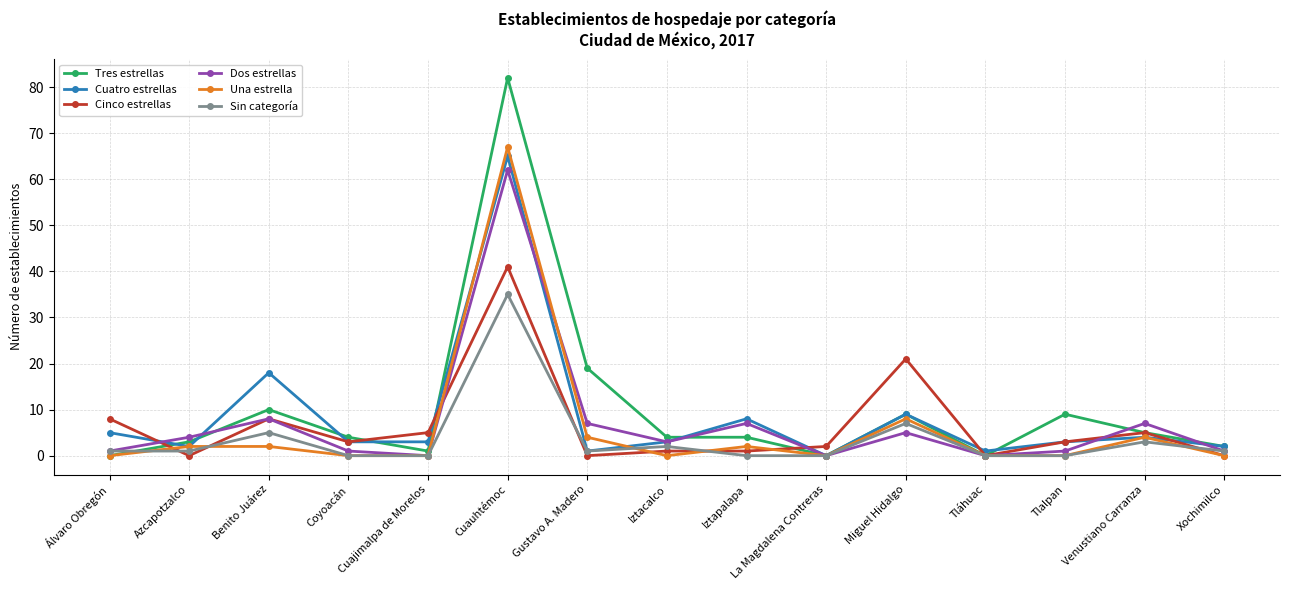

Reading right to left, list all the values displayed in this chart.

Tres estrellas: Xochimilco=2	Venustiano Carranza=5	Tlalpan=9	Tláhuac=0	Miguel Hidalgo=9	La Magdalena Contreras=0	Iztapalapa=4	Iztacalco=4	Gustavo A. Madero=19	Cuauhtémoc=82	Cuajimalpa de Morelos=1	Coyoacán=4	Benito Juárez=10	Azcapotzalco=3	Álvaro Obregón=0
Cuatro estrellas: Xochimilco=2	Venustiano Carranza=4	Tlalpan=3	Tláhuac=1	Miguel Hidalgo=9	La Magdalena Contreras=0	Iztapalapa=8	Iztacalco=3	Gustavo A. Madero=1	Cuauhtémoc=65	Cuajimalpa de Morelos=3	Coyoacán=3	Benito Juárez=18	Azcapotzalco=2	Álvaro Obregón=5
Cinco estrellas: Xochimilco=0	Venustiano Carranza=5	Tlalpan=3	Tláhuac=0	Miguel Hidalgo=21	La Magdalena Contreras=2	Iztapalapa=1	Iztacalco=1	Gustavo A. Madero=0	Cuauhtémoc=41	Cuajimalpa de Morelos=5	Coyoacán=3	Benito Juárez=8	Azcapotzalco=0	Álvaro Obregón=8
Dos estrellas: Xochimilco=1	Venustiano Carranza=7	Tlalpan=1	Tláhuac=0	Miguel Hidalgo=5	La Magdalena Contreras=0	Iztapalapa=7	Iztacalco=3	Gustavo A. Madero=7	Cuauhtémoc=62	Cuajimalpa de Morelos=0	Coyoacán=1	Benito Juárez=8	Azcapotzalco=4	Álvaro Obregón=1
Una estrella: Xochimilco=0	Venustiano Carranza=4	Tlalpan=0	Tláhuac=0	Miguel Hidalgo=8	La Magdalena Contreras=0	Iztapalapa=2	Iztacalco=0	Gustavo A. Madero=4	Cuauhtémoc=67	Cuajimalpa de Morelos=0	Coyoacán=0	Benito Juárez=2	Azcapotzalco=2	Álvaro Obregón=0
Sin categoría: Xochimilco=1	Venustiano Carranza=3	Tlalpan=0	Tláhuac=0	Miguel Hidalgo=7	La Magdalena Contreras=0	Iztapalapa=0	Iztacalco=2	Gustavo A. Madero=1	Cuauhtémoc=35	Cuajimalpa de Morelos=0	Coyoacán=0	Benito Juárez=5	Azcapotzalco=1	Álvaro Obregón=1